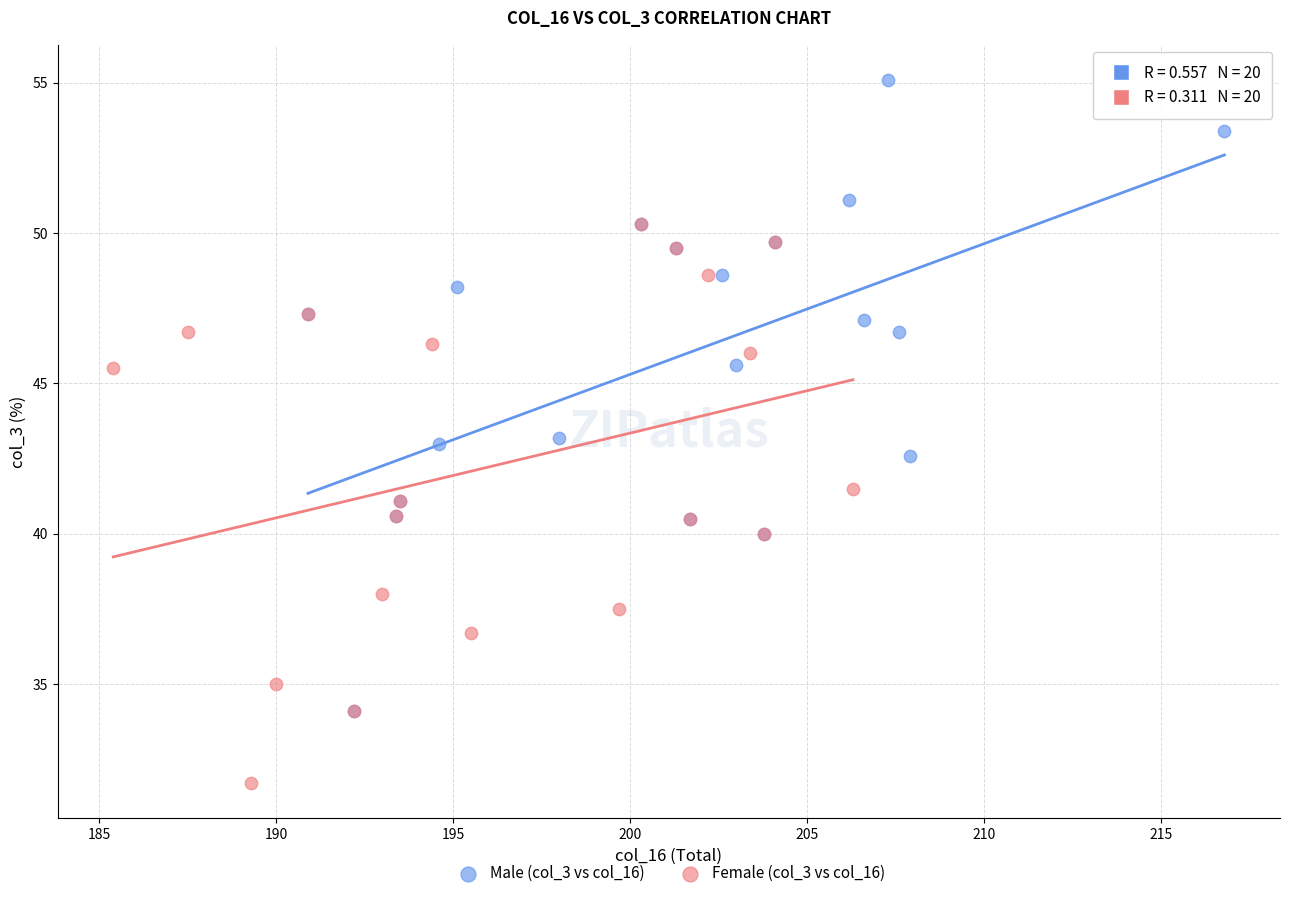

Which series has the largest Y range (max minus min)?

Male (col_3 vs col_16)